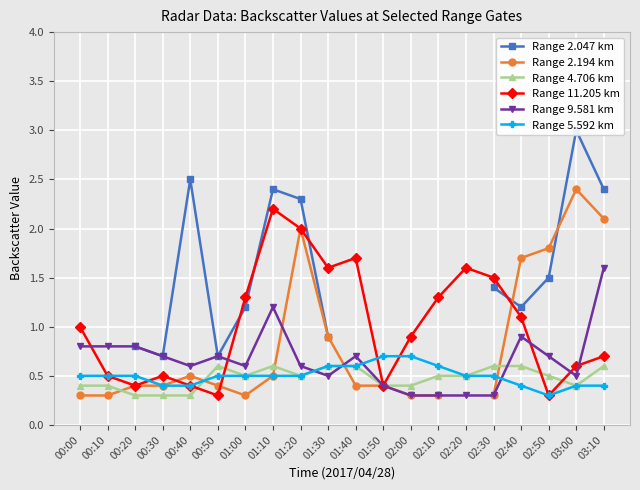

At which label does Range 4.706 km reach its minimum?

00:20